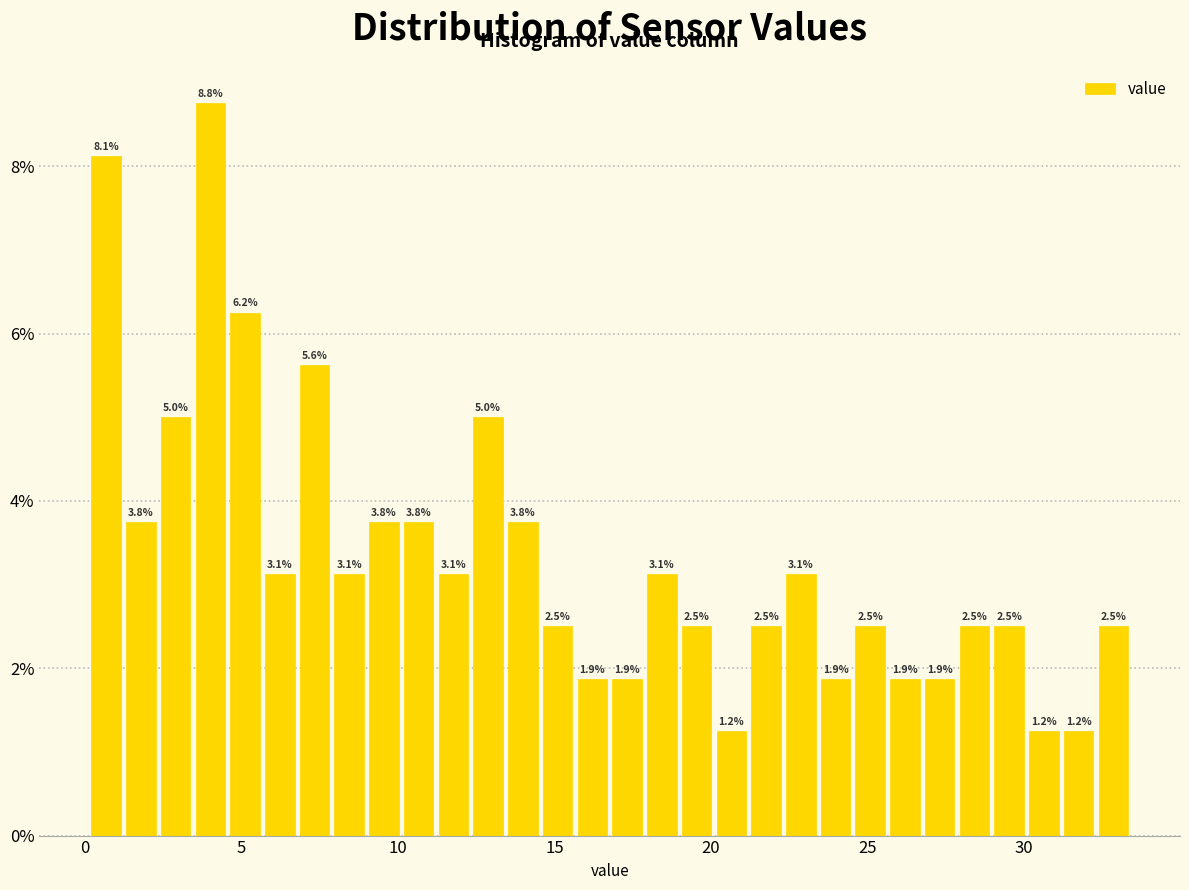

Around what value on the x-axis is the tallest bar? Give the approximate position of its centre, as read against the axis.

4.0